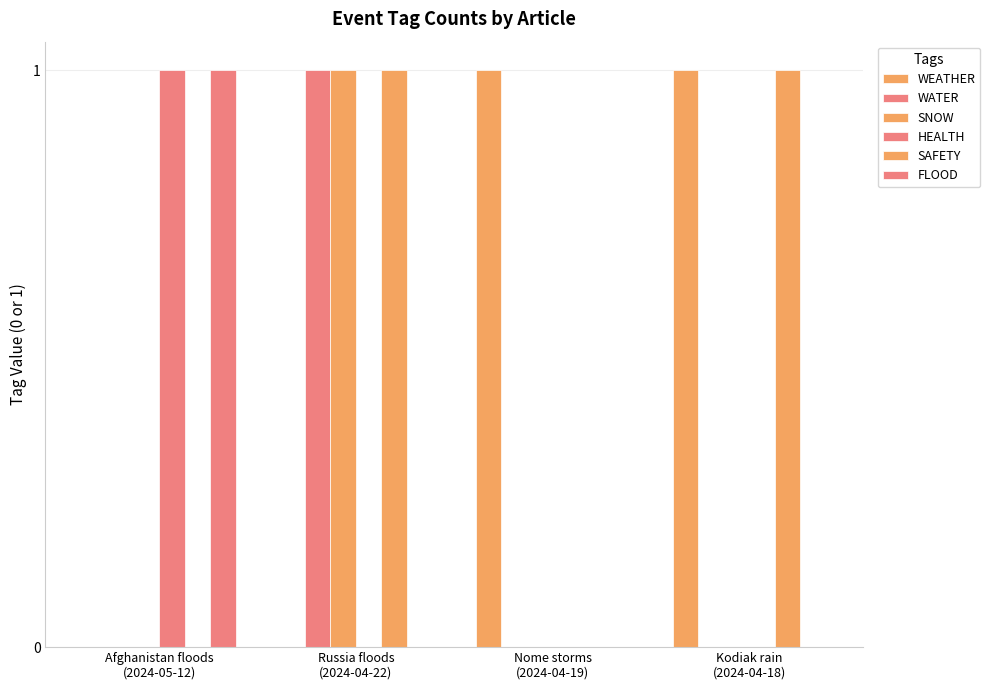

Which category has the highest value across all series?

Nome storms
(2024-04-19)